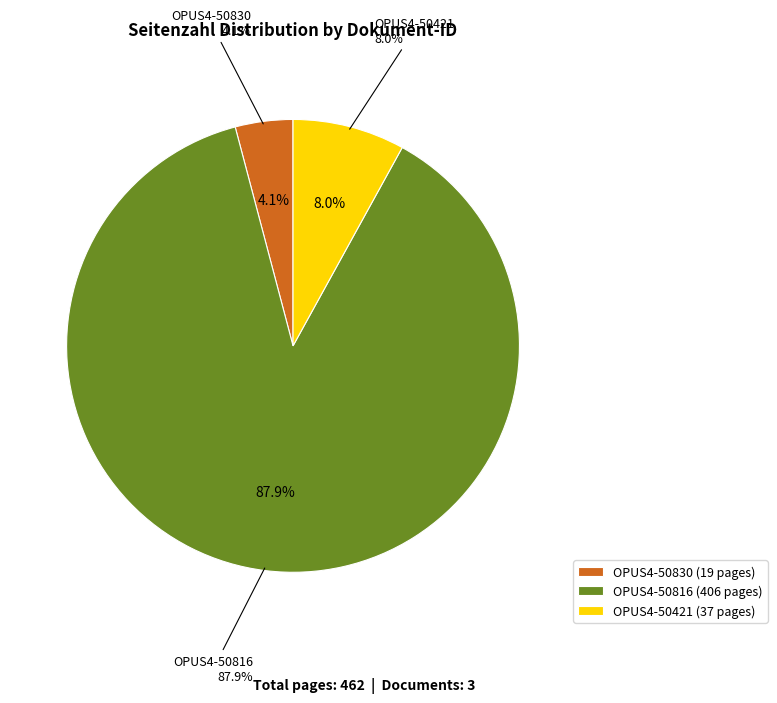

Is it true that OPUS4-50421 is 1% of the pie?

False